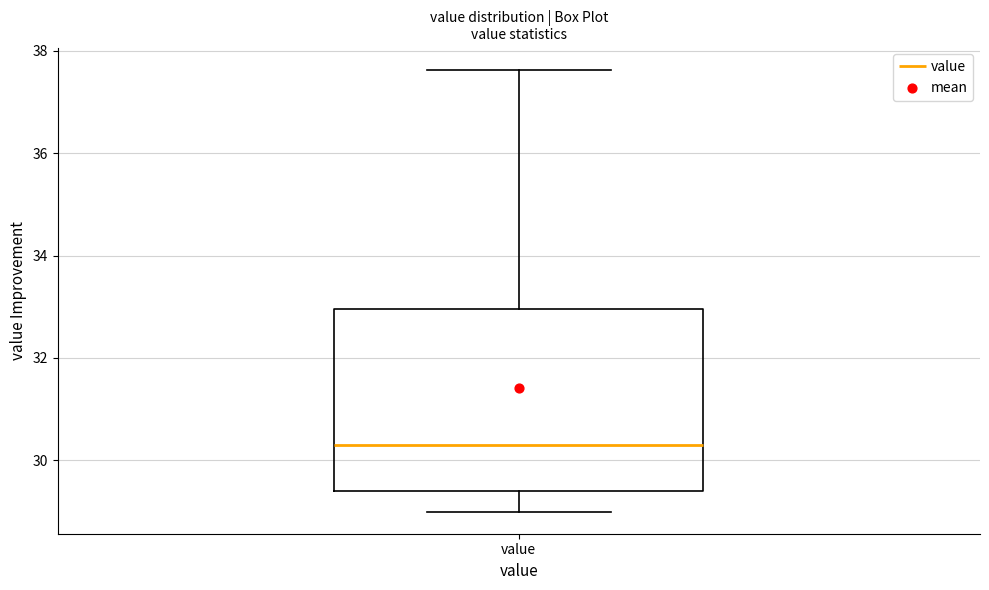

Where is the lower edge of the box for value on the y-axis? The values are not printed on the chart, so give them approximately, as read against the axis.

29.4